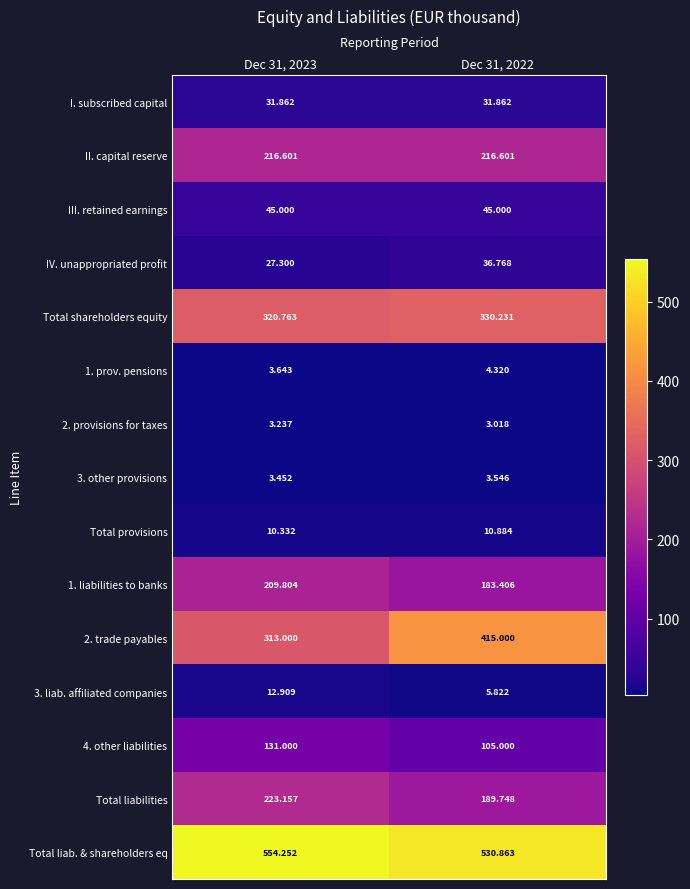

Is the value of 3. liab. affiliated companies at Dec 31, 2023 greater than the value of 2. provisions for taxes at Dec 31, 2022?

Yes